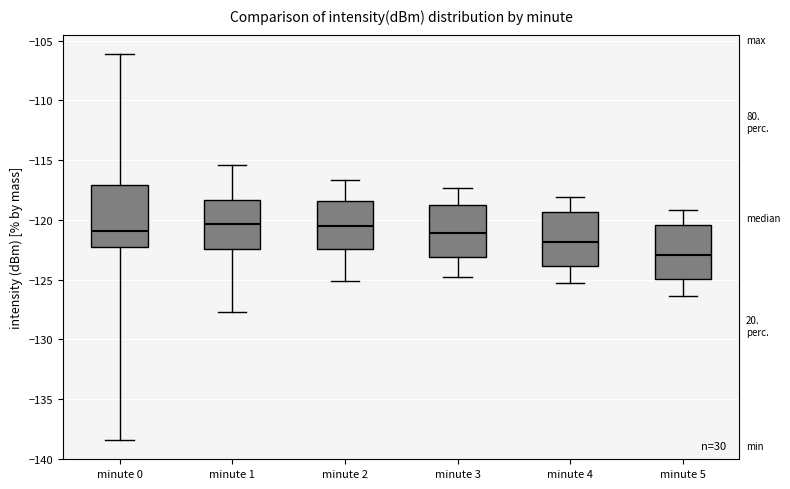

Reading left to right, transcribe this box plot: for each box, give where its median line is, the range the box spans, and where its two whiskers end, as read against the y-axis. The values are not printed on the chart, so give them approximately, as read against the axis.

minute 0: median -121.0, box -122.5 to -117.0, whiskers -138.5 to -106.0
minute 1: median -120.5, box -122.5 to -118.5, whiskers -127.5 to -115.5
minute 2: median -120.5, box -122.5 to -118.5, whiskers -125.0 to -116.5
minute 3: median -121.0, box -123.0 to -118.5, whiskers -125.0 to -117.5
minute 4: median -122.0, box -124.0 to -119.5, whiskers -125.5 to -118.0
minute 5: median -123.0, box -125.0 to -120.5, whiskers -126.5 to -119.0